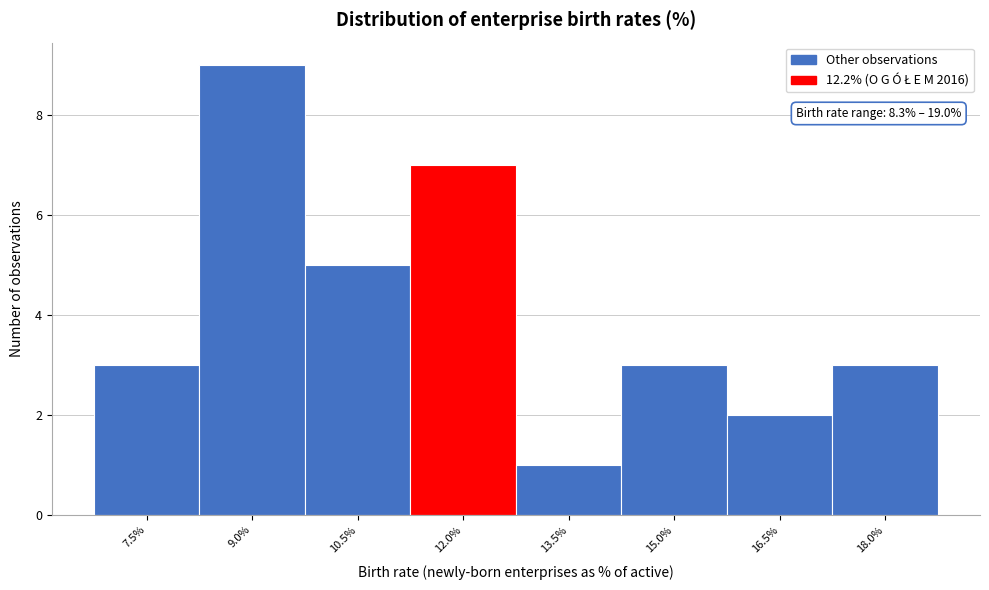

Reading left to right, transcribe all the data shown in this chart.

7.5%=3	9.0%=9	10.5%=5	12.0%=7	13.5%=1	15.0%=3	16.5%=2	18.0%=3